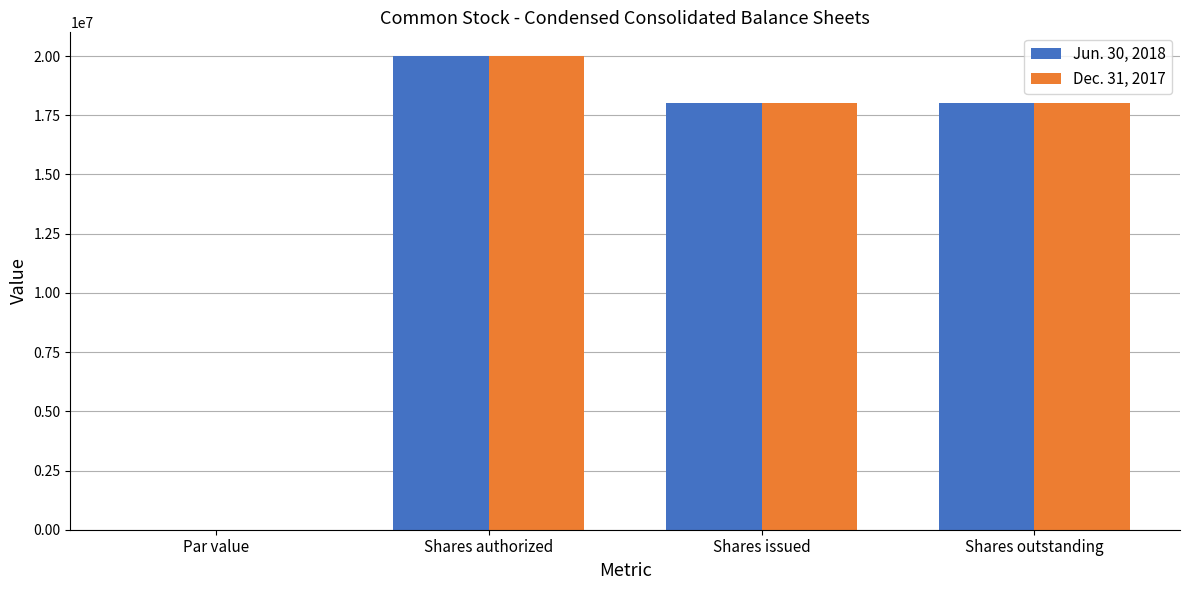

Are the bars grouped side by side (vs. stacked)?

Yes